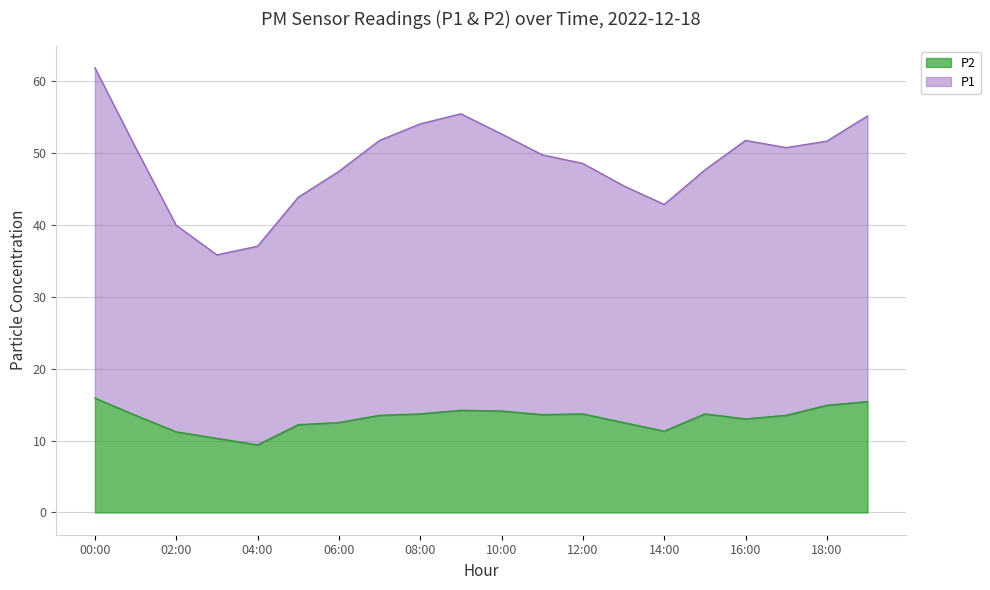

The value of P2 at 13:00 is 5.8. True or false?

False